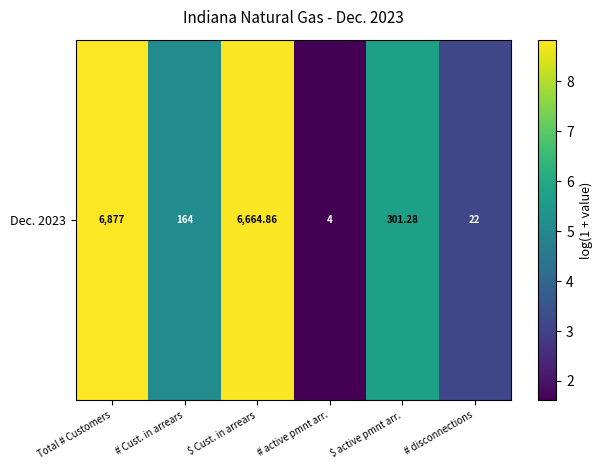

At which category does the chart reach its minimum across all series?

# active pmnt arr.